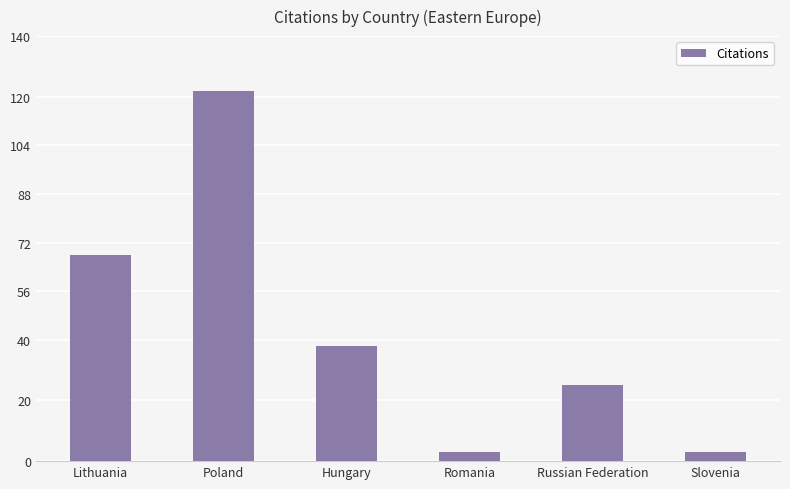

Which category has the highest value across all series?

Poland